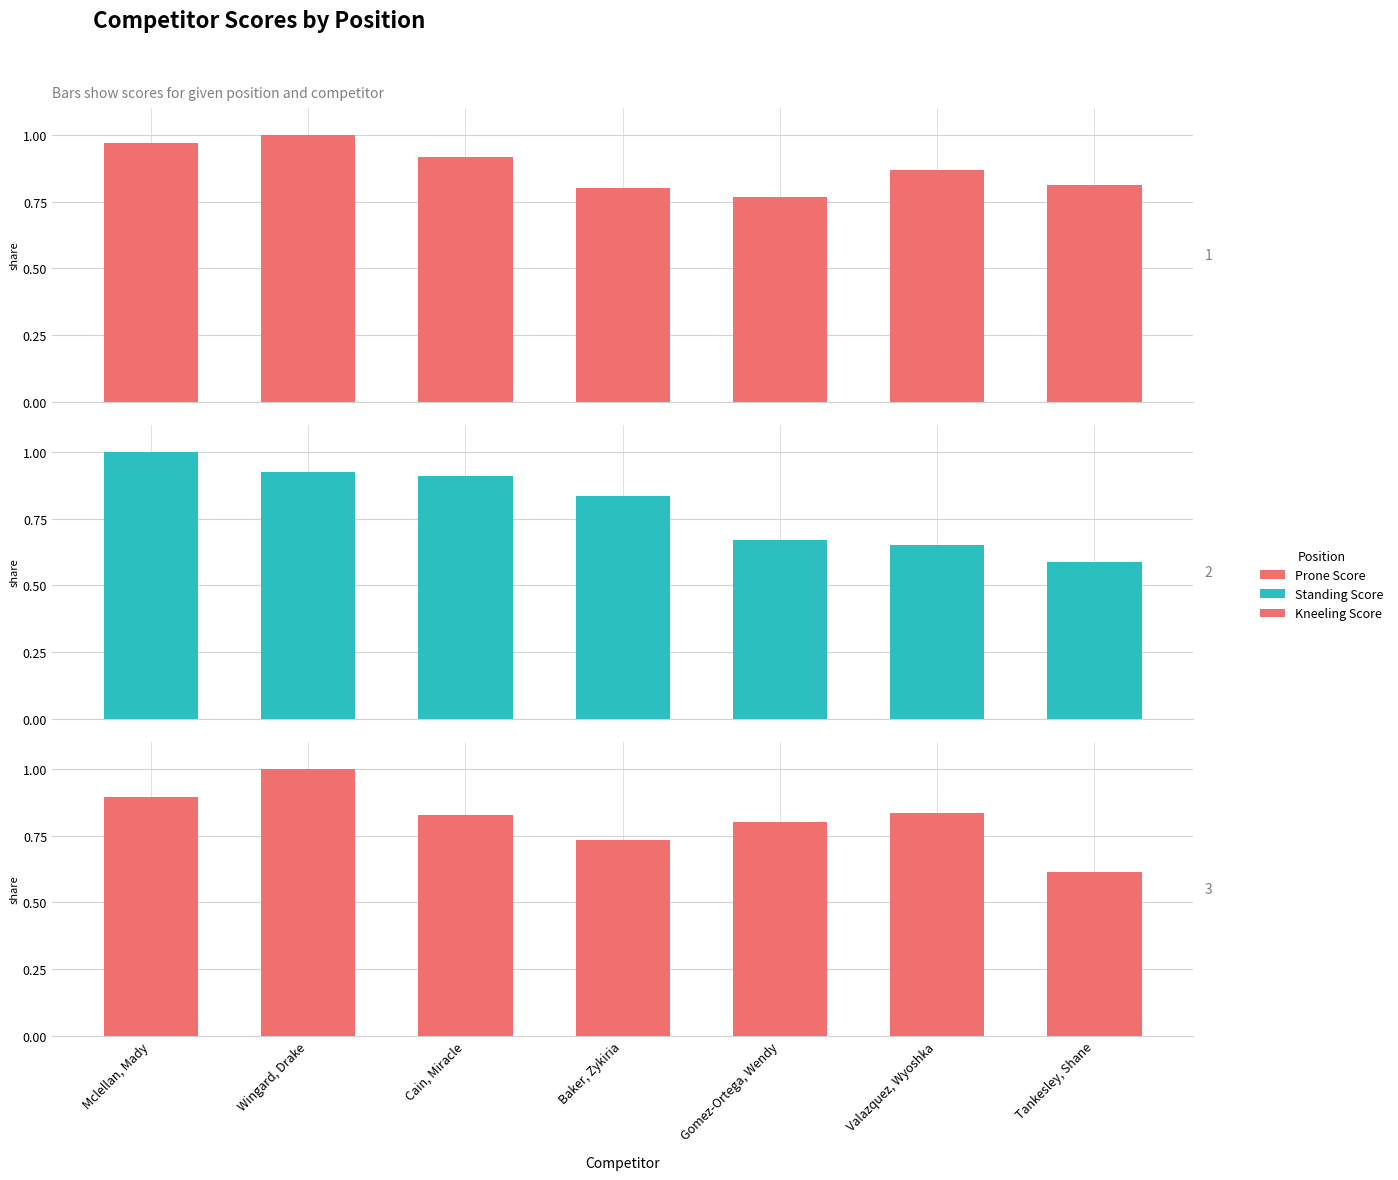

How many Kneeling Score values are between 0 and 1?

7